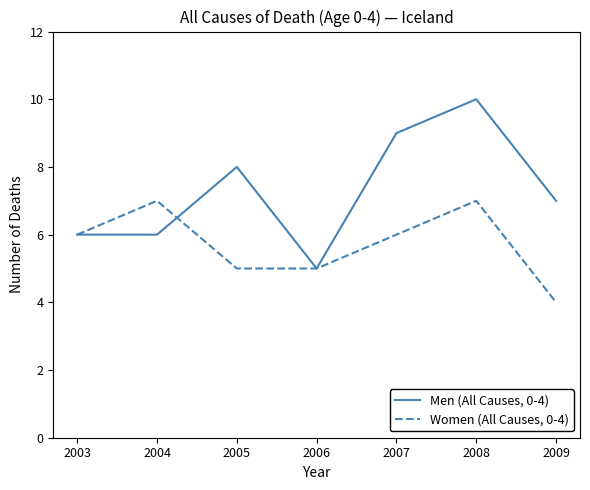

Rank the series by their maximum value, from highest to lowest.

Men (All Causes, 0-4), Women (All Causes, 0-4)